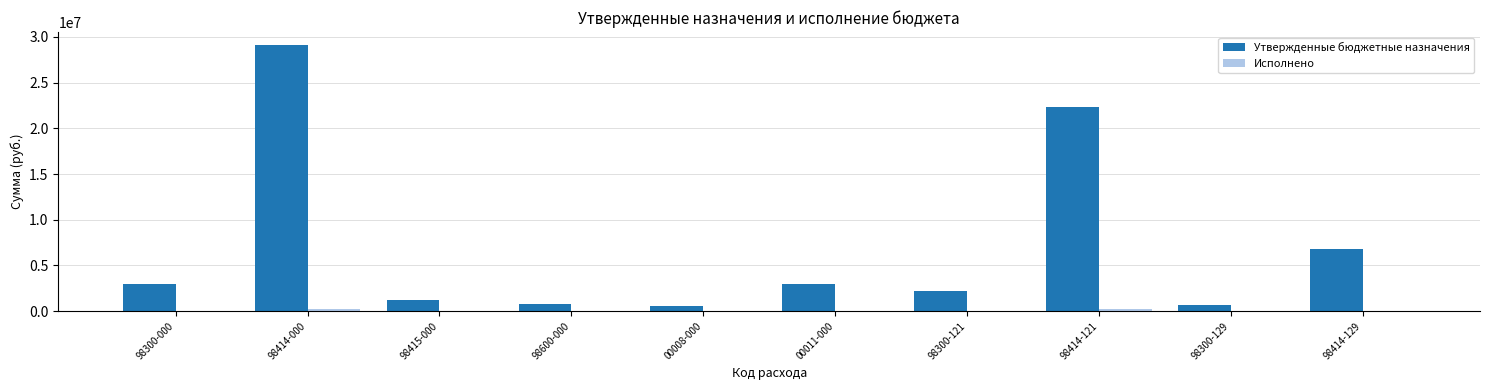

Is it true that Утвержденные бюджетные назначения equals 541500.0 at 00008-000?

True